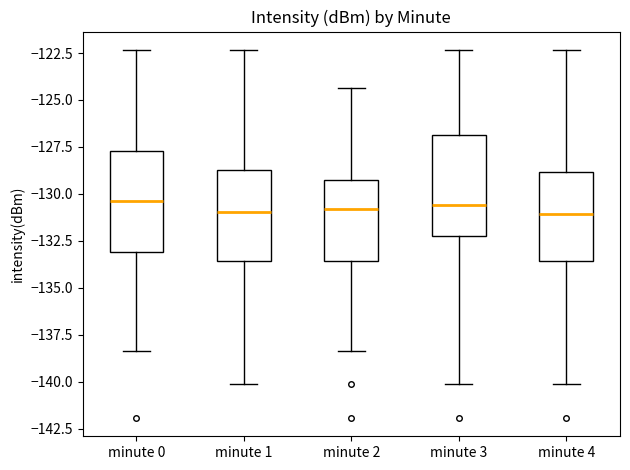

Reading left to right, read every box against the y-axis: the position of its median line, the range the box covers, and the ends of its whiskers. The values are not printed on the chart, so give them approximately, as read against the axis.

minute 0: median -130.5, box -133.0 to -127.5, whiskers -138.5 to -122.5
minute 1: median -131.0, box -133.5 to -128.5, whiskers -140.0 to -122.5
minute 2: median -131.0, box -133.5 to -129.5, whiskers -138.5 to -124.5
minute 3: median -130.5, box -132.0 to -127.0, whiskers -140.0 to -122.5
minute 4: median -131.0, box -133.5 to -129.0, whiskers -140.0 to -122.5